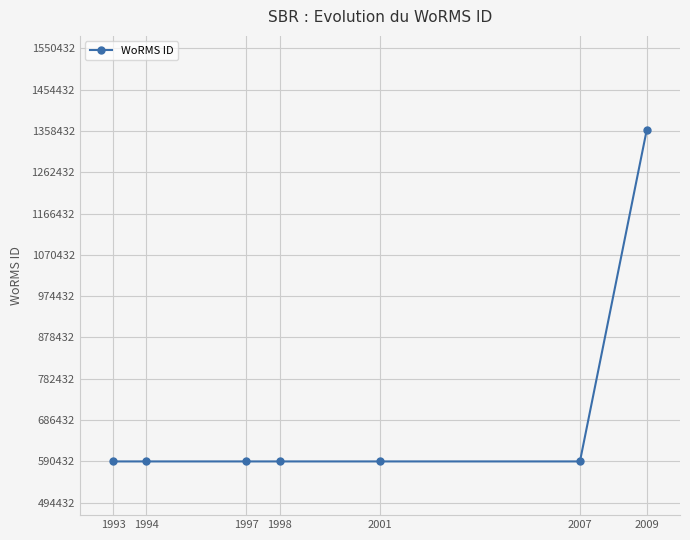

What is the difference between the maximum and minimum values?

769334